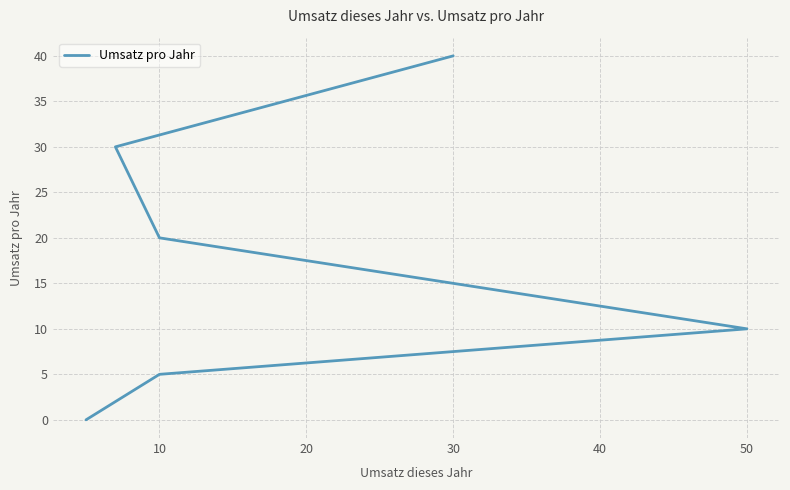

Is it true that the value at 50 is 10?

True